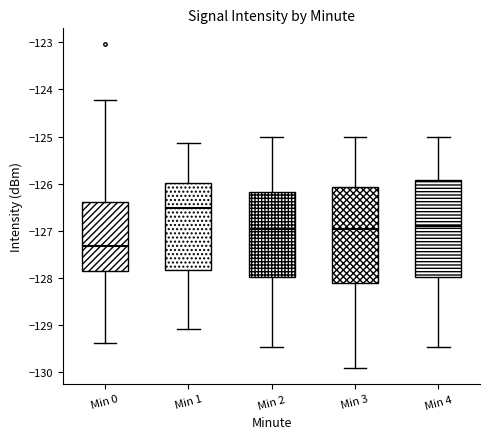

Reading left to right, transcribe this box plot: for each box, give where its median line is, the range the box spans, and where its two whiskers end, as read against the y-axis. The values are not printed on the chart, so give them approximately, as read against the axis.

Min 0: median -127.3, box -127.8 to -126.4, whiskers -129.4 to -124.2
Min 1: median -126.5, box -127.8 to -126.0, whiskers -129.1 to -125.1
Min 2: median -127.0, box -128.0 to -126.2, whiskers -129.5 to -125.0
Min 3: median -127.0, box -128.1 to -126.1, whiskers -129.9 to -125.0
Min 4: median -126.9, box -128.0 to -125.9, whiskers -129.5 to -125.0